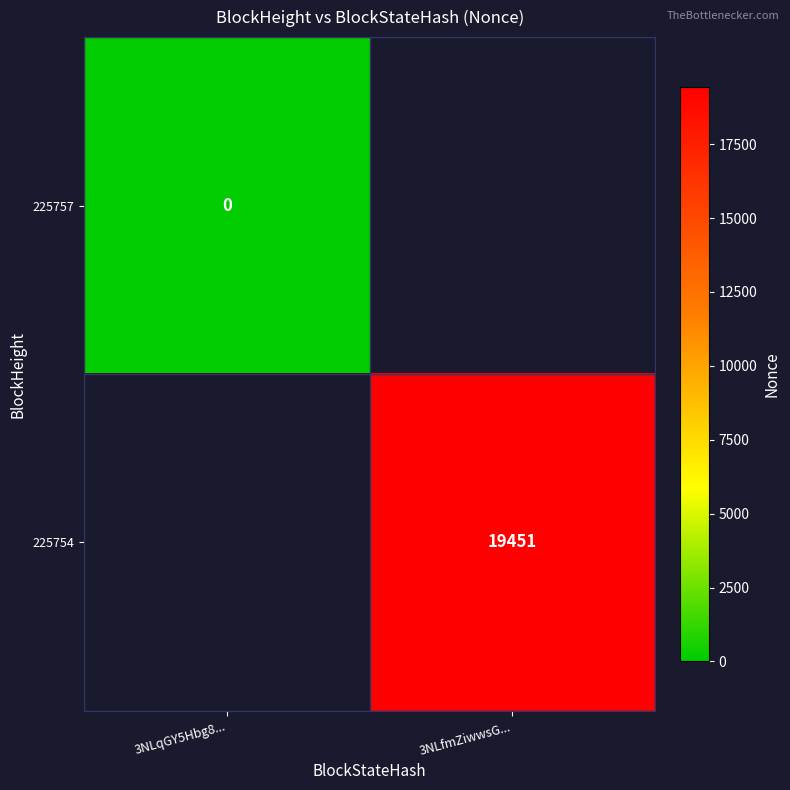

True or false: 225754 has a value of 9260 at 3NLfmZiwwsG....

False